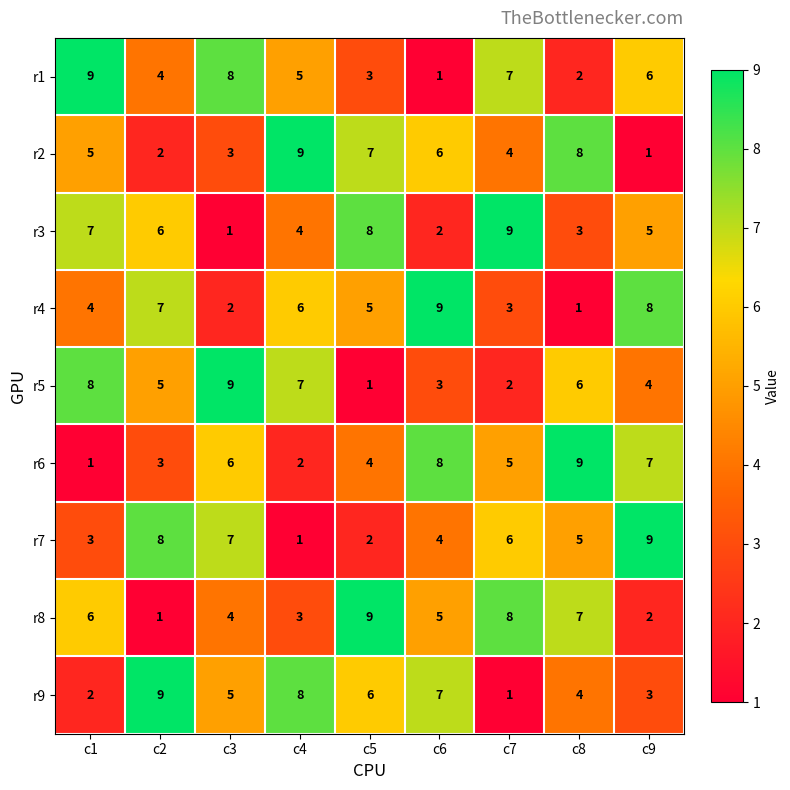

What is the sum of the r9 values at c9 and c5?

9